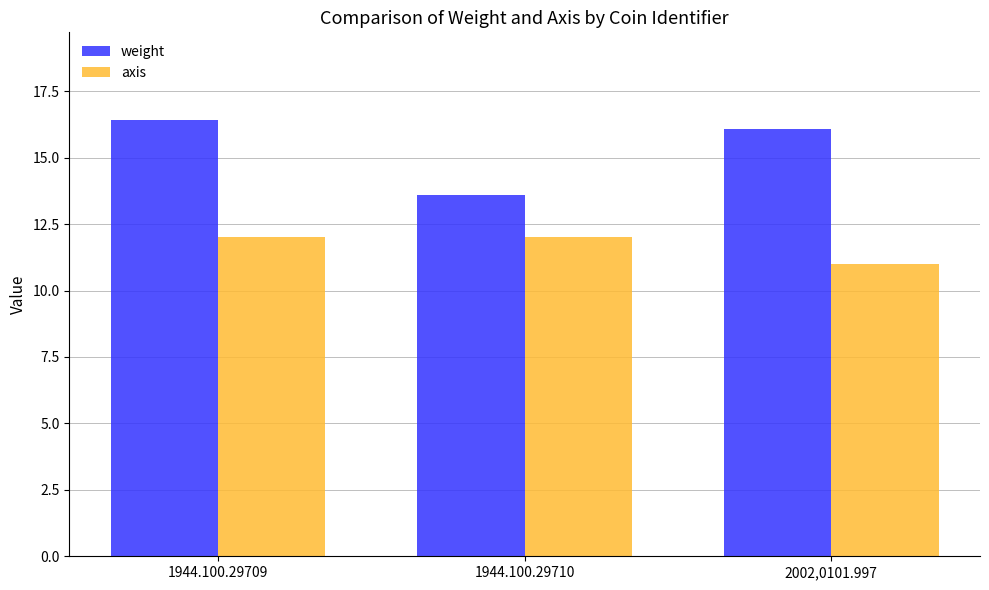

The axis series shows 12.0 at 1944.100.29709. True or false?

True